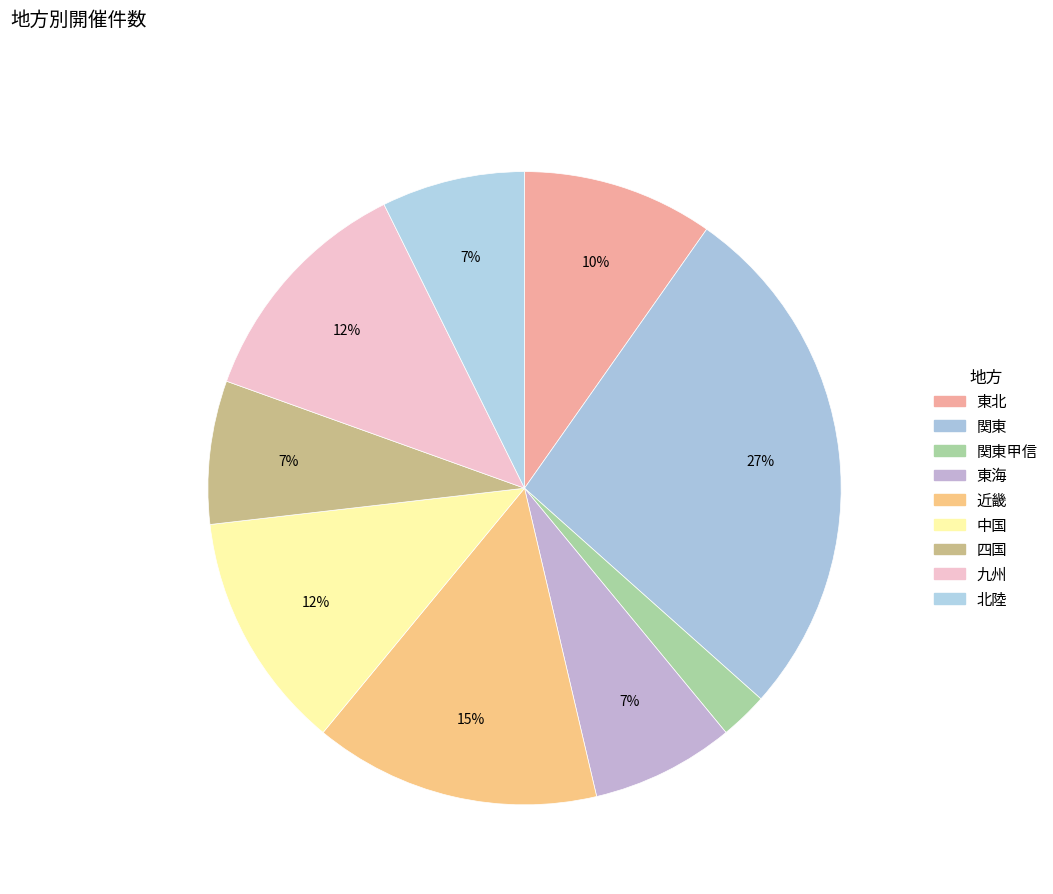

Count the number of slices in the pie.

9